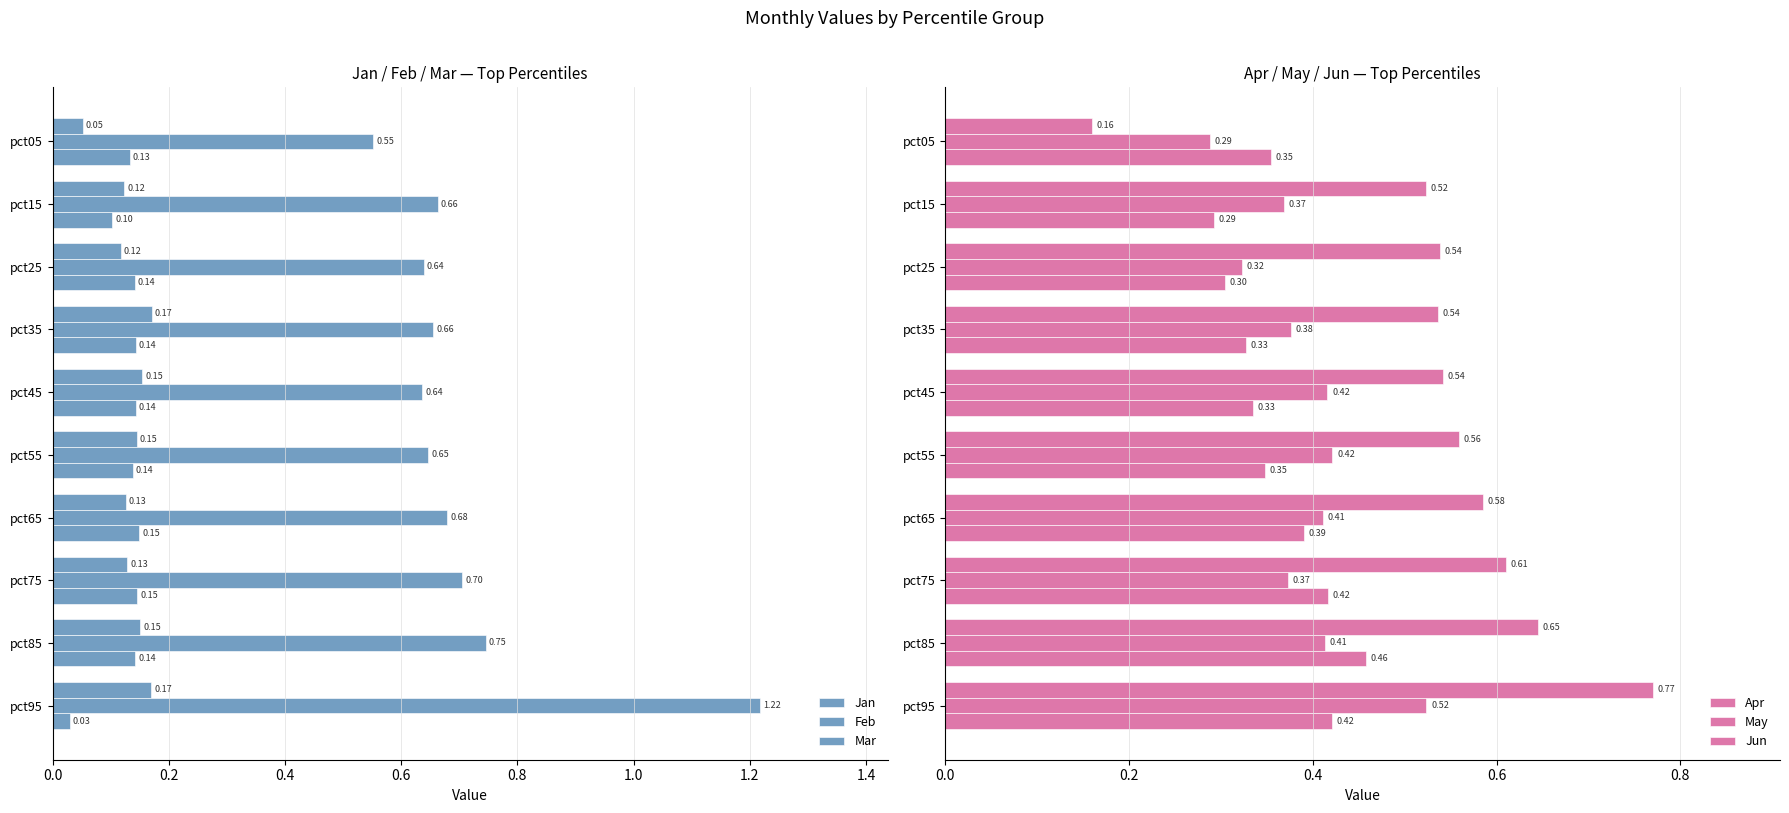

Which series has the largest range (max minus min)?

Feb